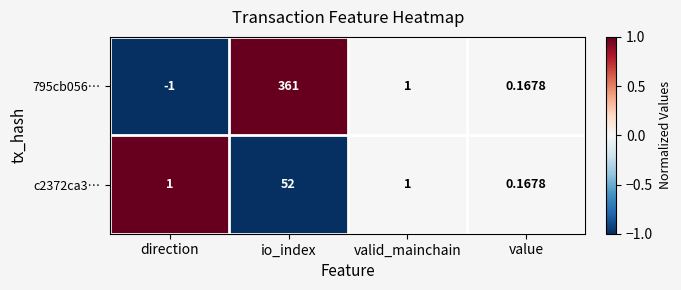

How many values in the c2372ca3… series are below 1?

1